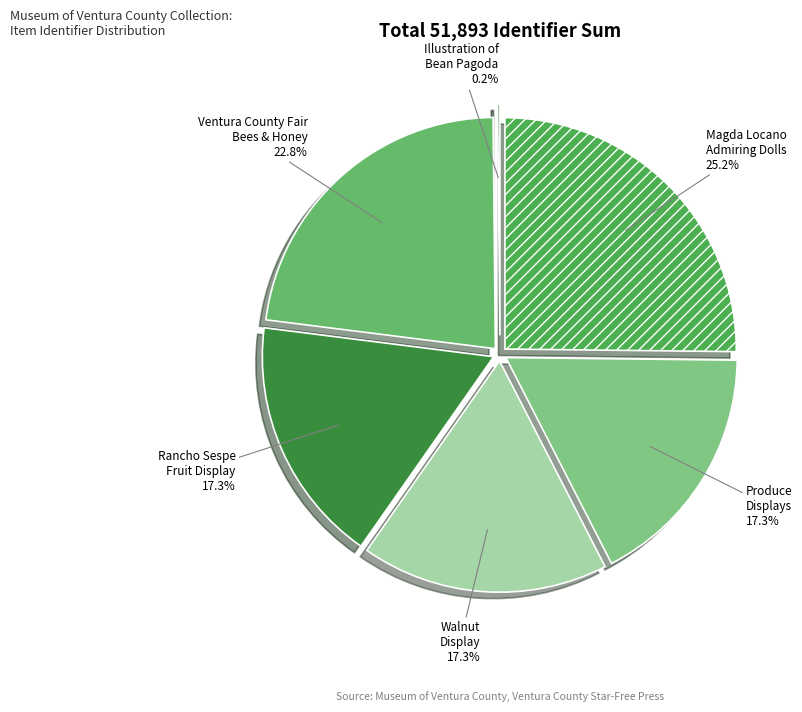

How many slices are in this pie chart?

6